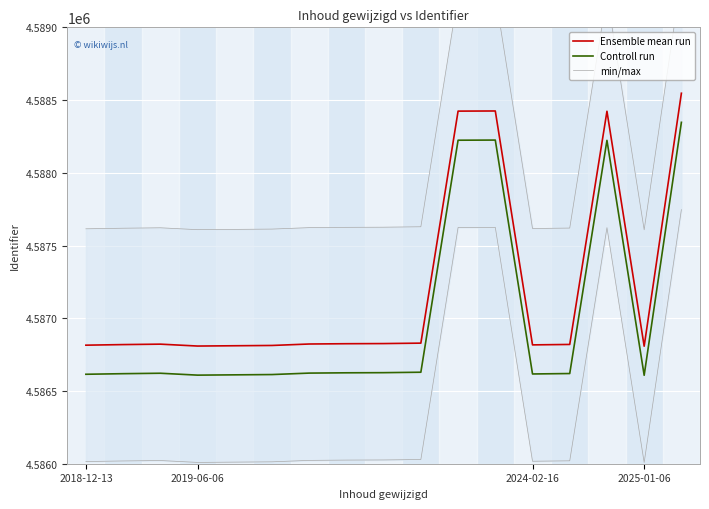

True or false: Ensemble mean run and Controll run intersect in this chart.

False